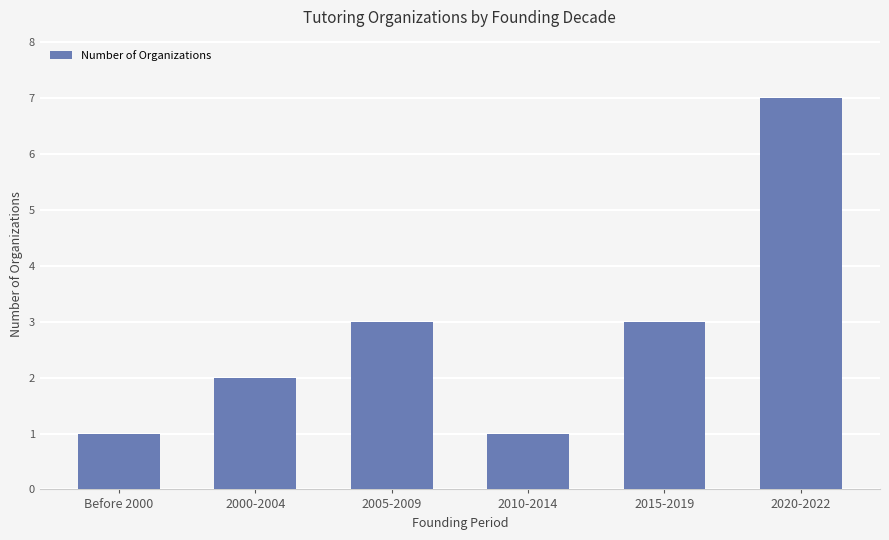

What is the label of the 4th bar from the left?

2010-2014